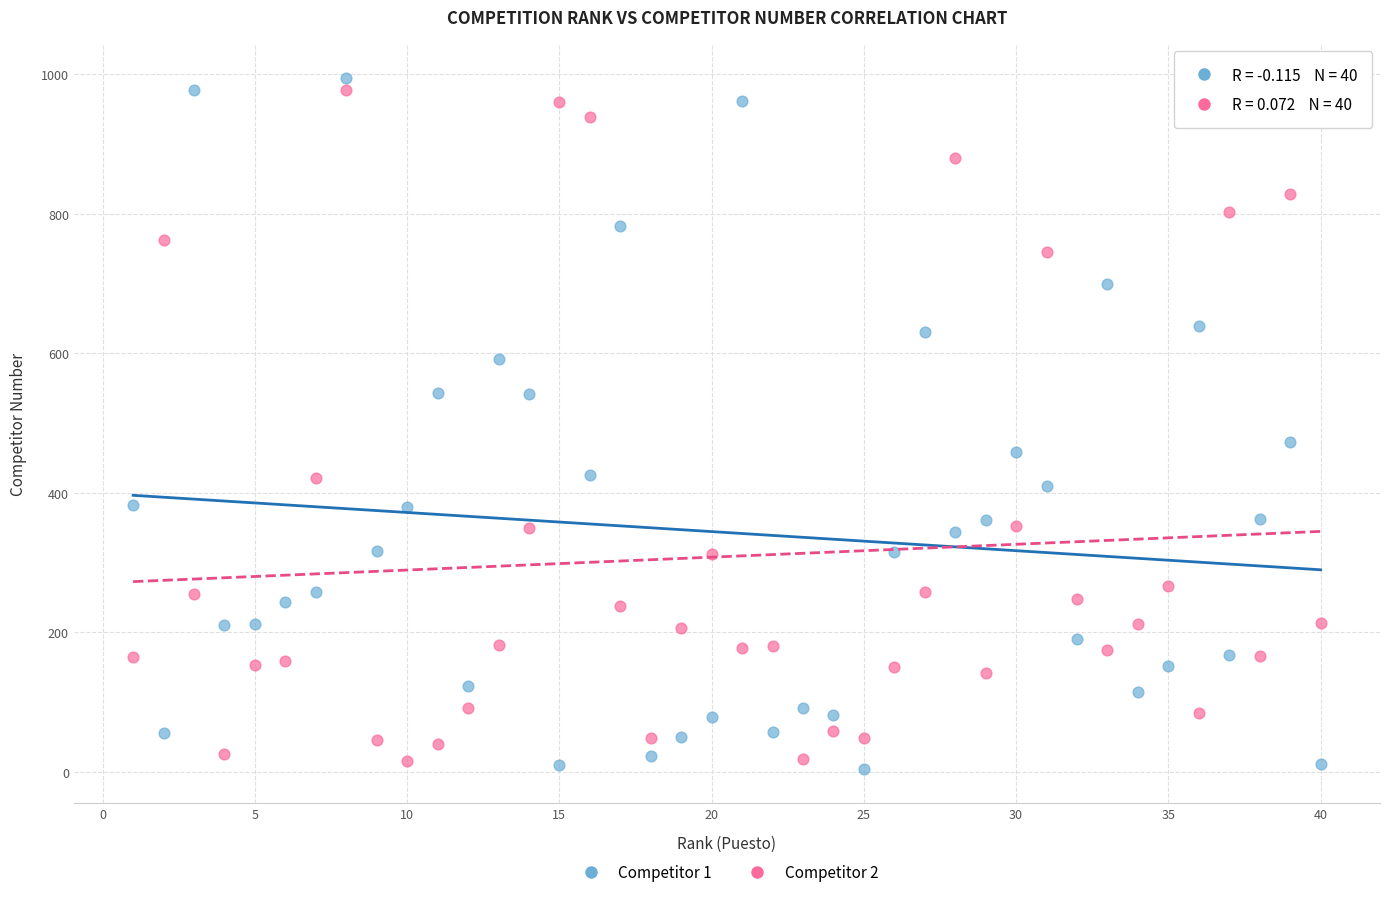

Across all data points, what is the range of Y values (max minus min)?

990